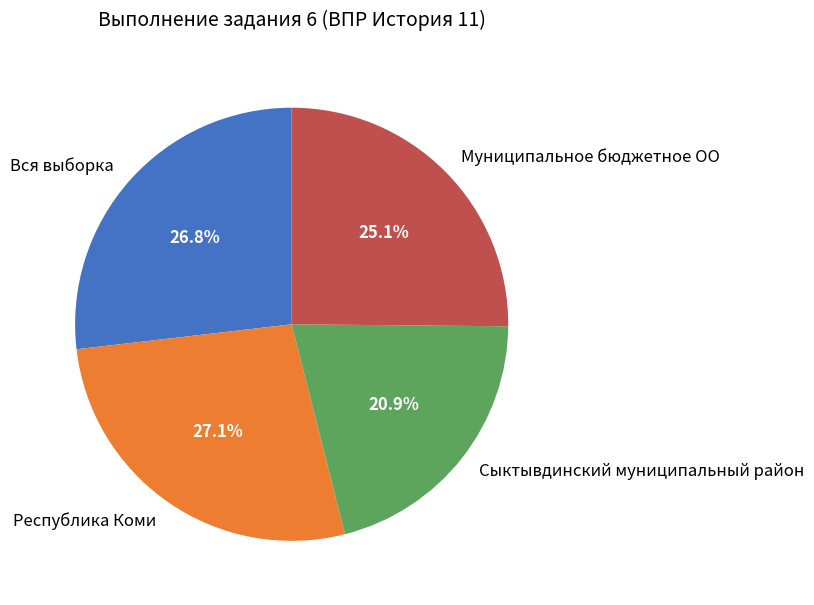

Which has a higher value, Сыктывдинский муниципальный район or Вся выборка?

Вся выборка